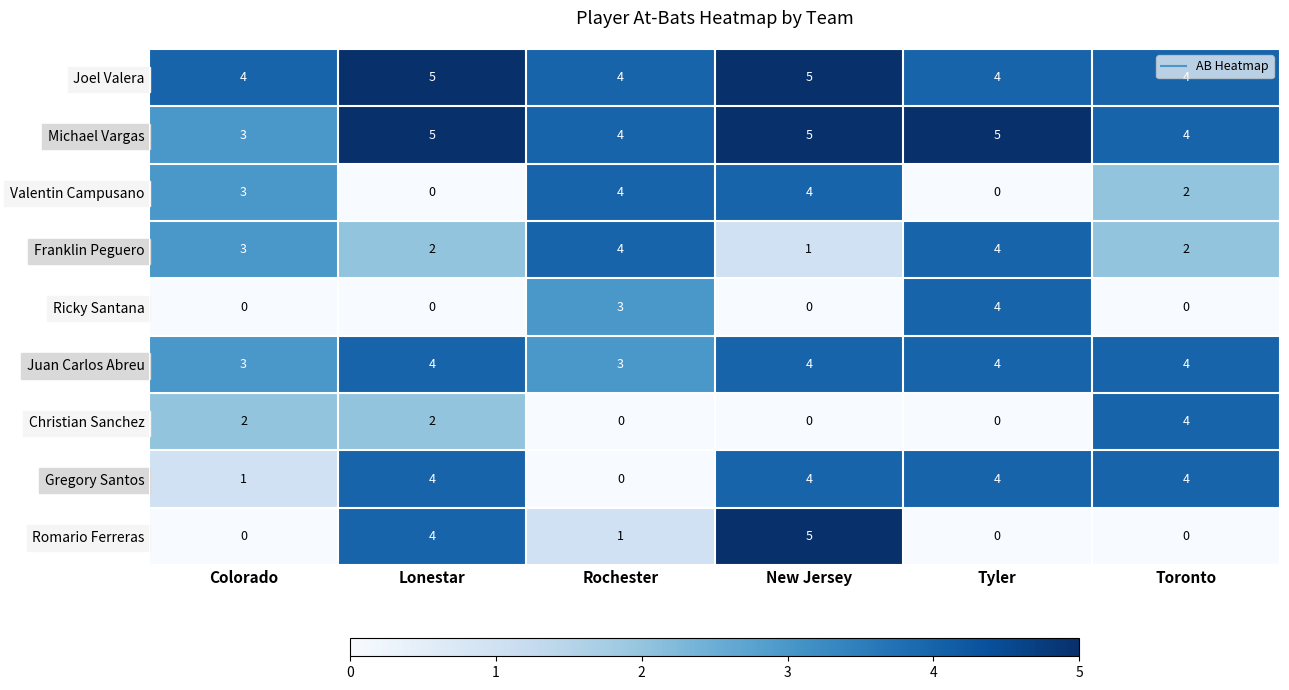

What is the total value across all series at Tyler?

25